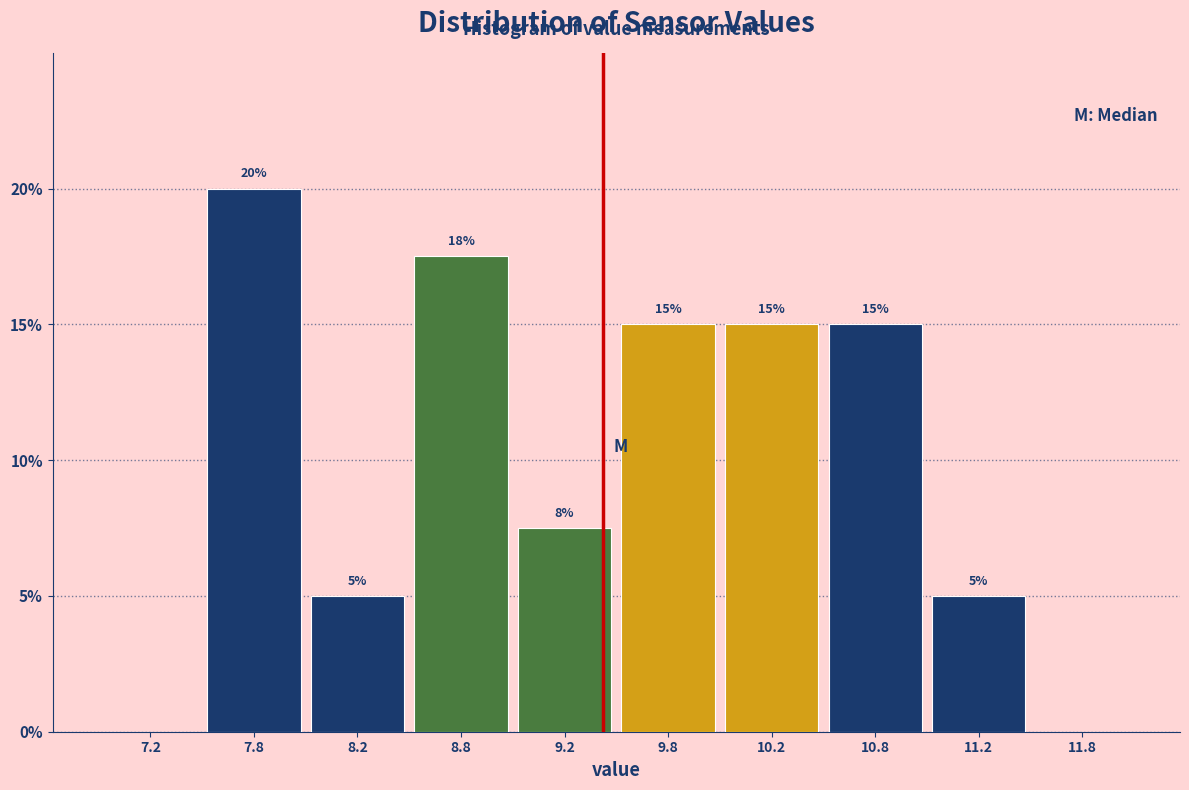

Over which range of the x-axis is the bar tallest?

7.5 to 8.0